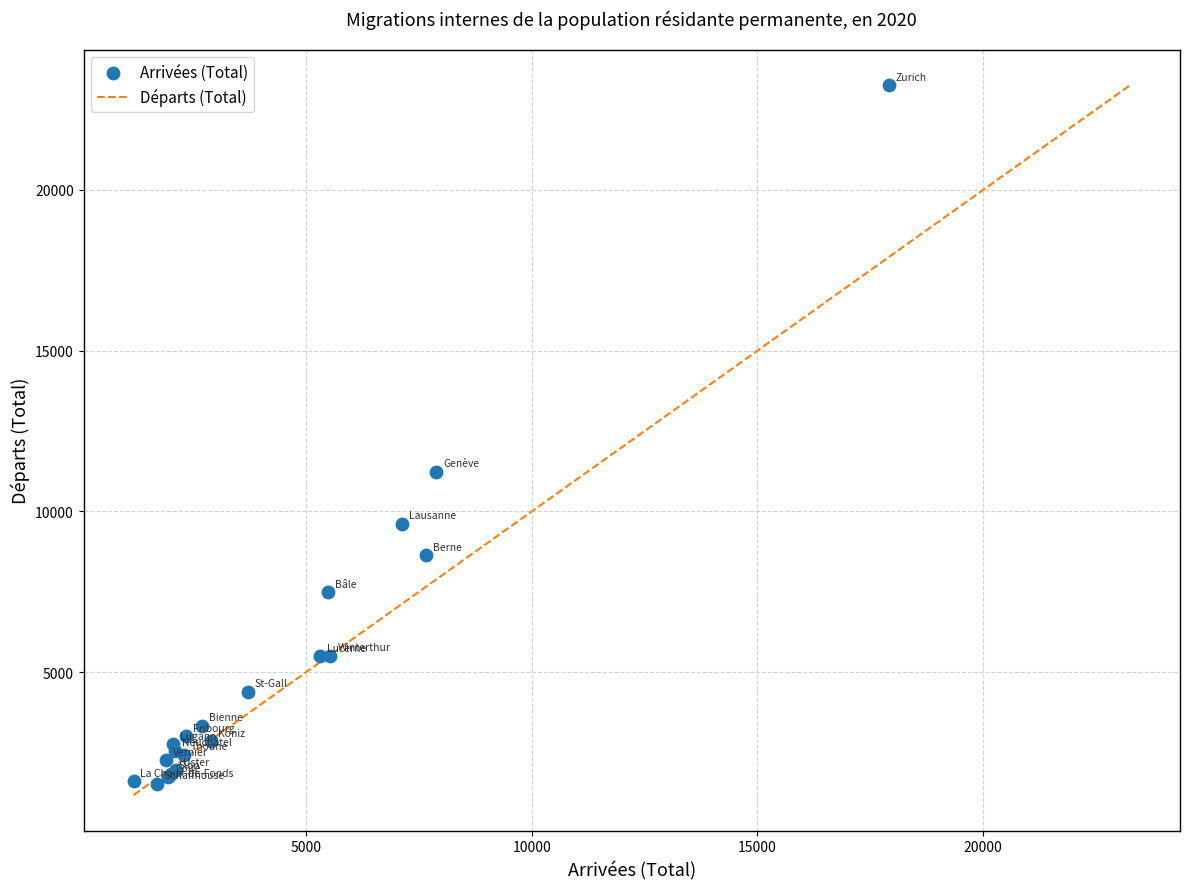

What Y value in the scatter plot is closest to 12392?

11231